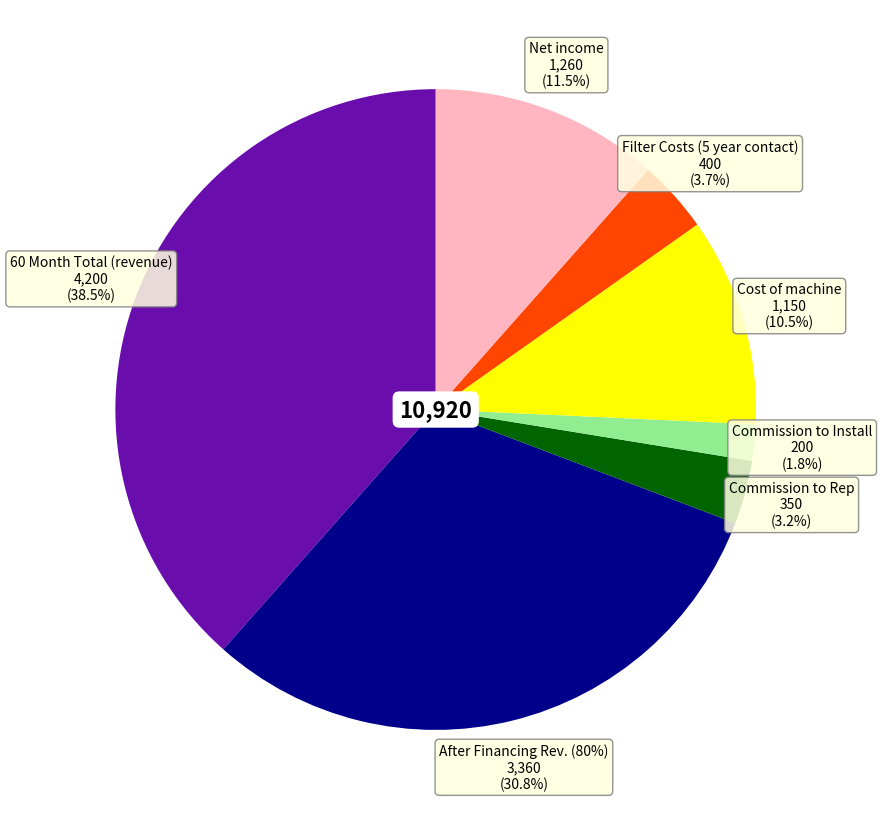

To the nearest percent, what is the combined percentage of Commission to Install and 60 Month Total (revenue)?

40%